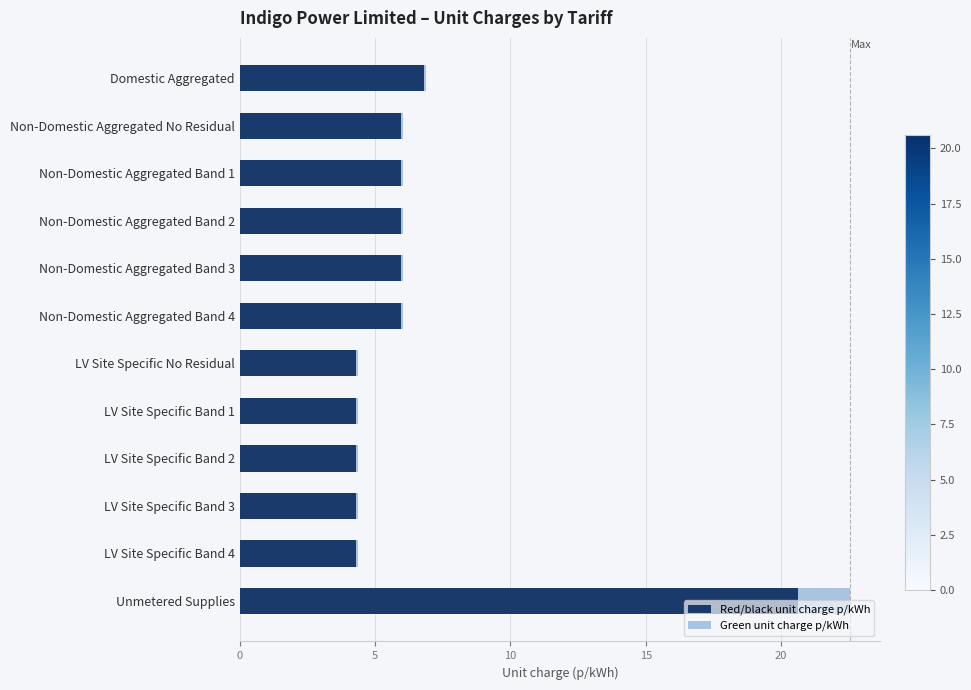

Which category has the highest value in the Red/black unit charge p/kWh series?

Unmetered Supplies